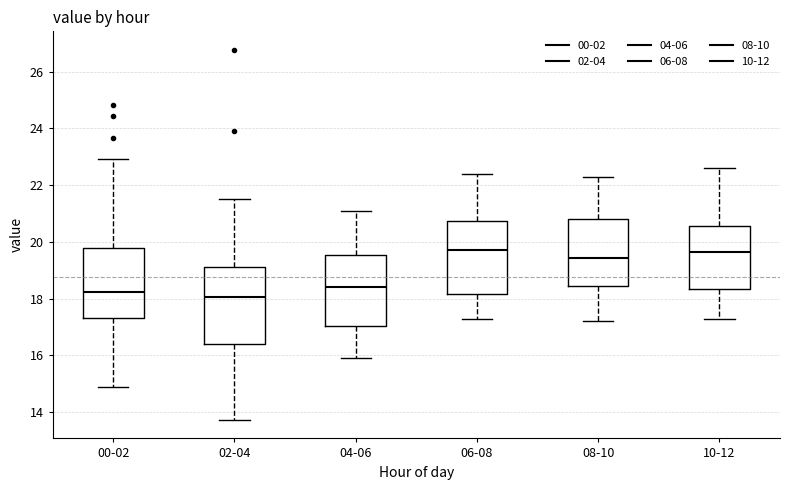

Reading left to right, transcribe this box plot: for each box, give where its median line is, the range the box spans, and where its two whiskers end, as read against the y-axis. The values are not printed on the chart, so give them approximately, as read against the axis.

00-02: median 18.2, box 17.4 to 19.8, whiskers 15.0 to 23.0
02-04: median 18.0, box 16.4 to 19.2, whiskers 13.8 to 21.6
04-06: median 18.4, box 17.0 to 19.6, whiskers 16.0 to 21.2
06-08: median 19.8, box 18.2 to 20.8, whiskers 17.4 to 22.4
08-10: median 19.4, box 18.4 to 20.8, whiskers 17.2 to 22.4
10-12: median 19.6, box 18.4 to 20.6, whiskers 17.4 to 22.6